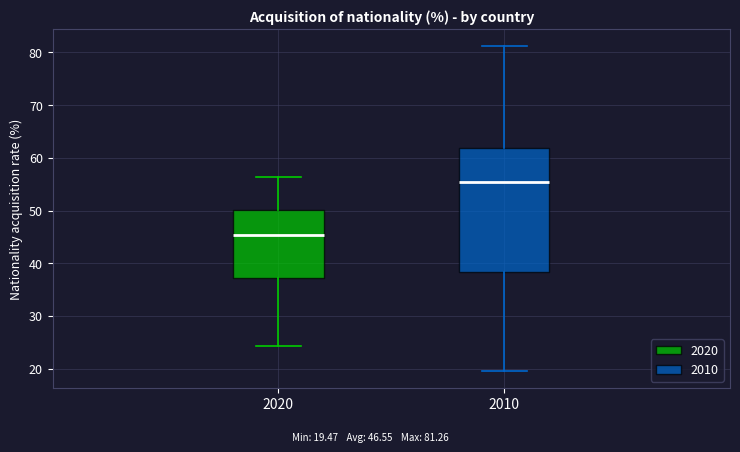

Reading left to right, read every box against the y-axis: the position of its median line, the range the box covers, and the ends of its whiskers. The values are not printed on the chart, so give them approximately, as read against the axis.

2020: median 45, box 37 to 50, whiskers 24 to 56
2010: median 55, box 38 to 62, whiskers 19 to 81